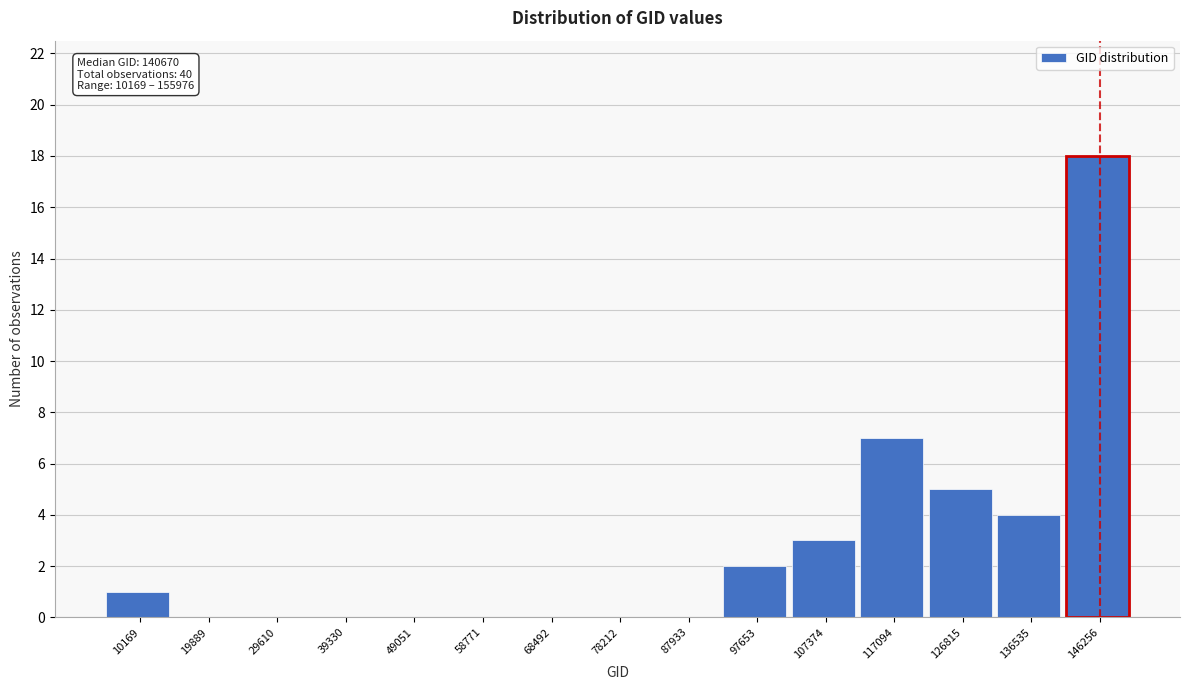

Reading right to left, transcribe all the data shown in this chart.

146256=18	136535=4	126815=5	117094=7	107374=3	97653=2	87933=0	78212=0	68492=0	58771=0	49051=0	39330=0	29610=0	19889=0	10169=1